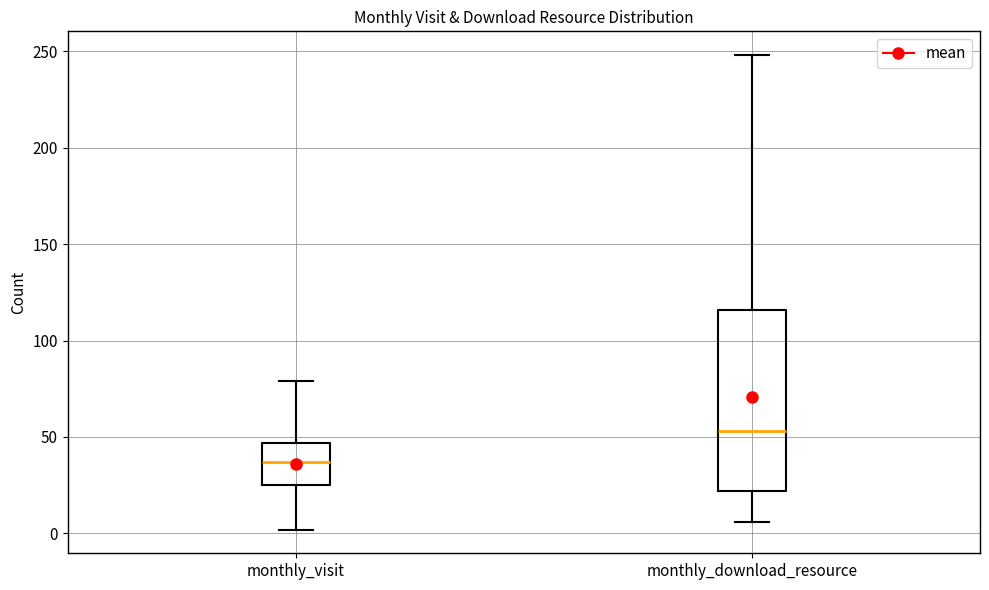

Where does the median line of the box for monthly_download_resource sit on the y-axis? The values are not printed on the chart, so give them approximately, as read against the axis.

55